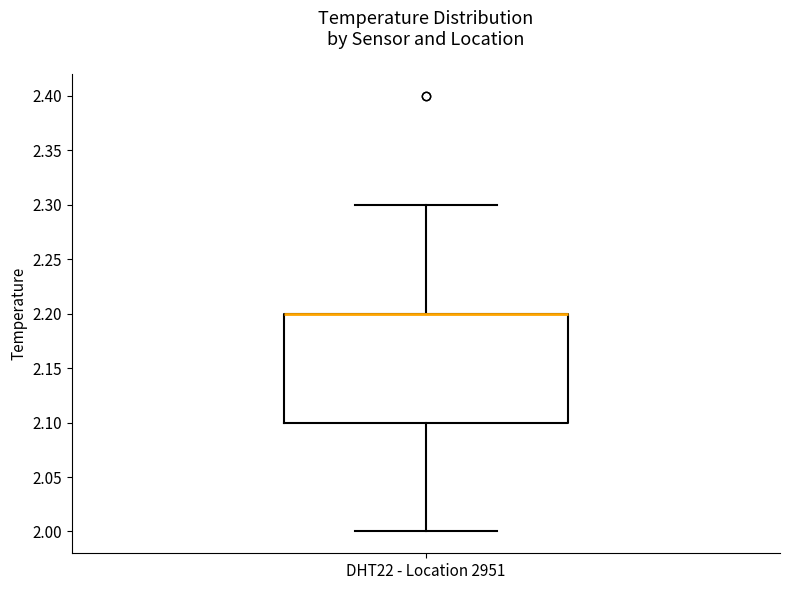

Read this box plot against the y-axis: the position of the median line, the range covered by the box, and the ends of both whiskers. The values are not printed on the chart, so give them approximately, as read against the axis.

median 2.2 (drawn on the box's upper edge), box 2.1 to 2.2, whiskers 2.0 to 2.3